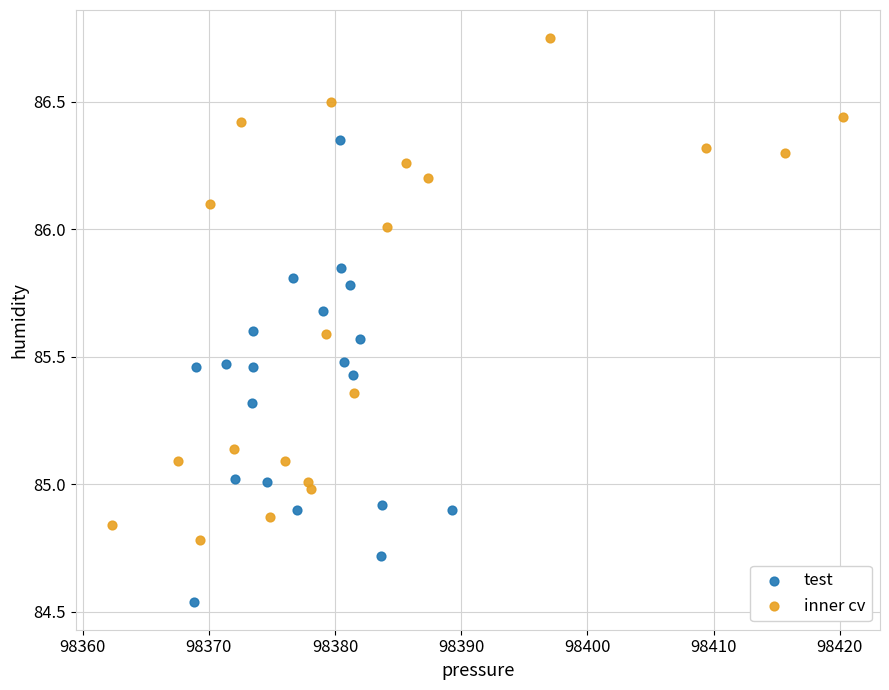

Which series reaches the minimum Y coordinate?

test